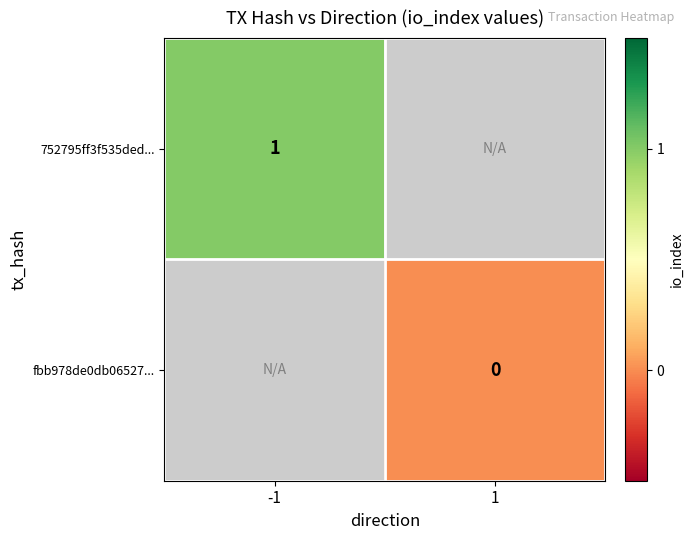

At how many categories does at least one series exceed 0?

1